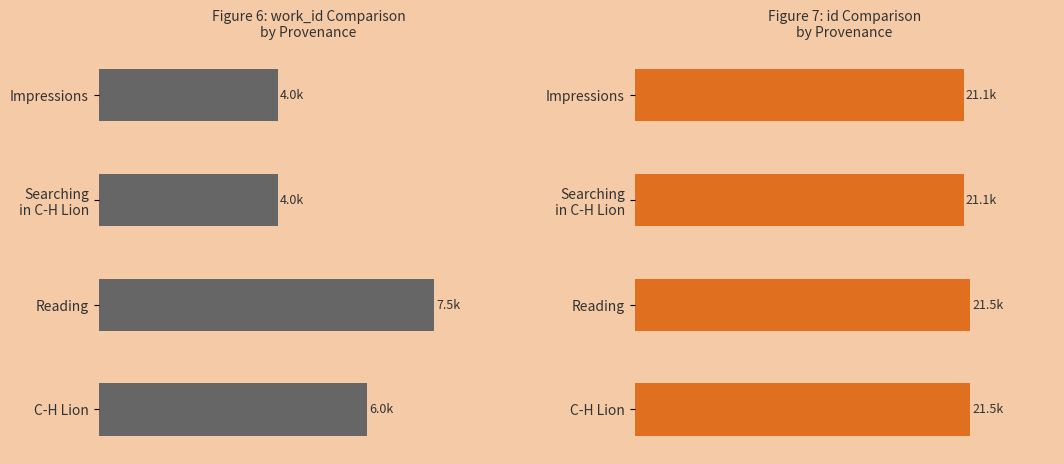

What is the sum of all id (avg, thousands) values?

85.2